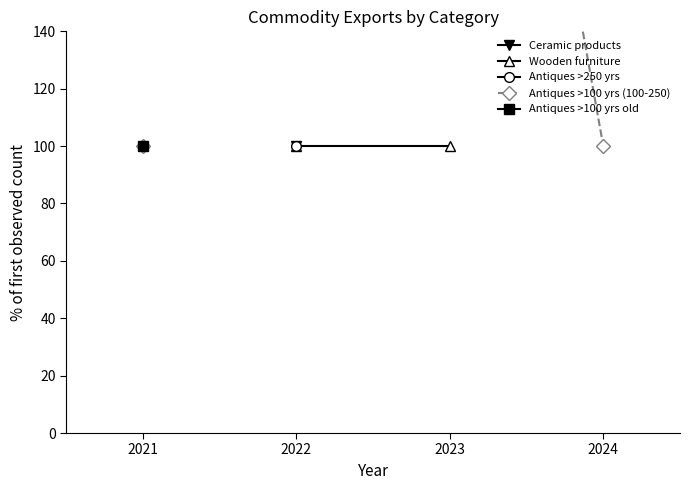

How many lines are shown in the chart?

5